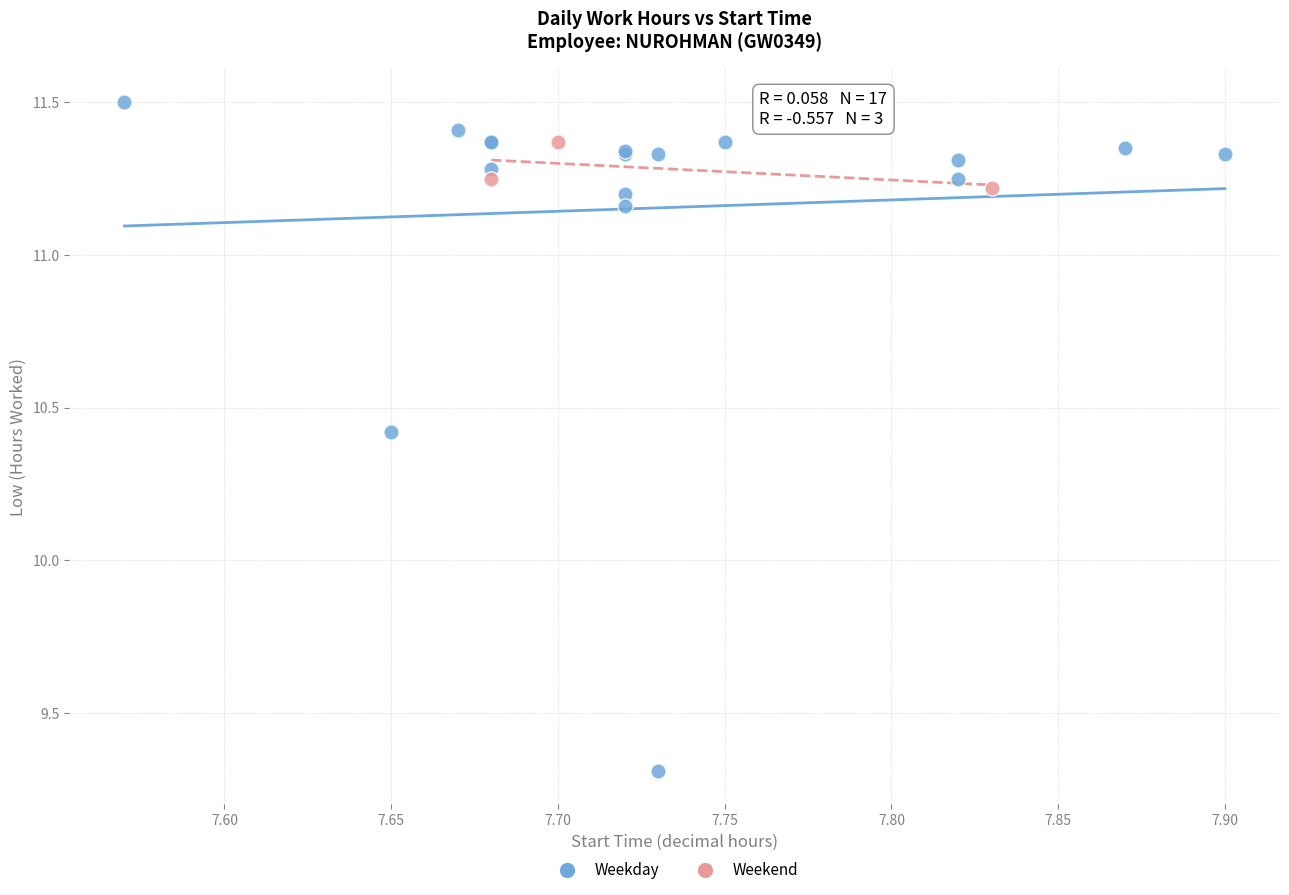

Which series has the largest Y range (max minus min)?

Weekday